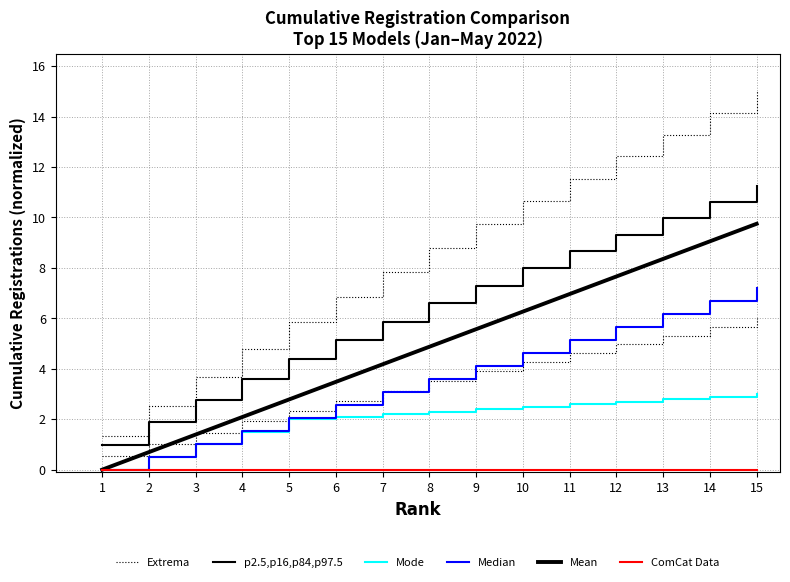

What is the value of the Median point at the 6th from the left?

2.6